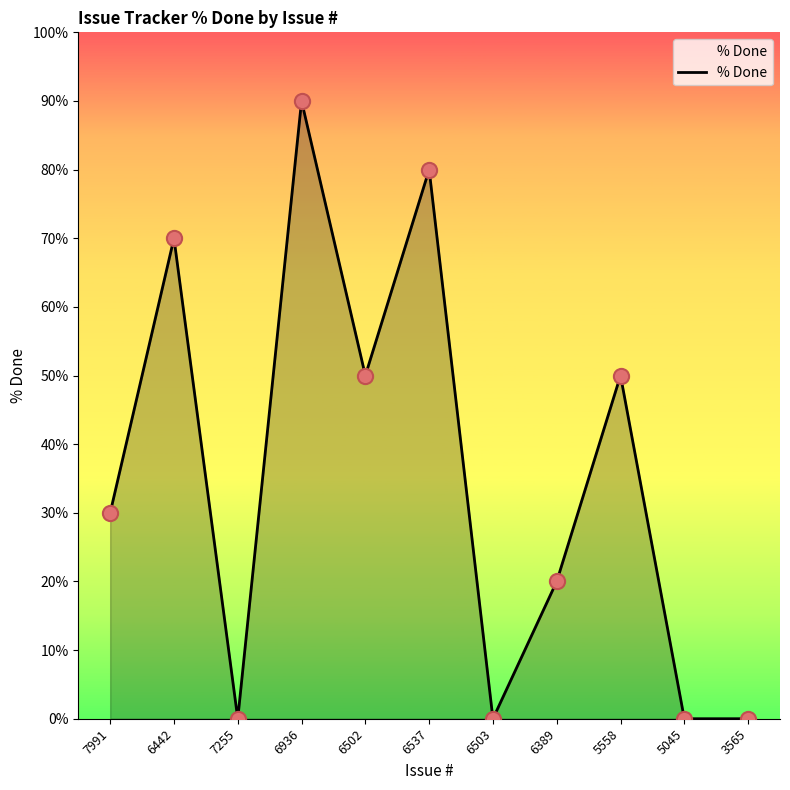

What is the change in value from 6537 to 6503?

-80